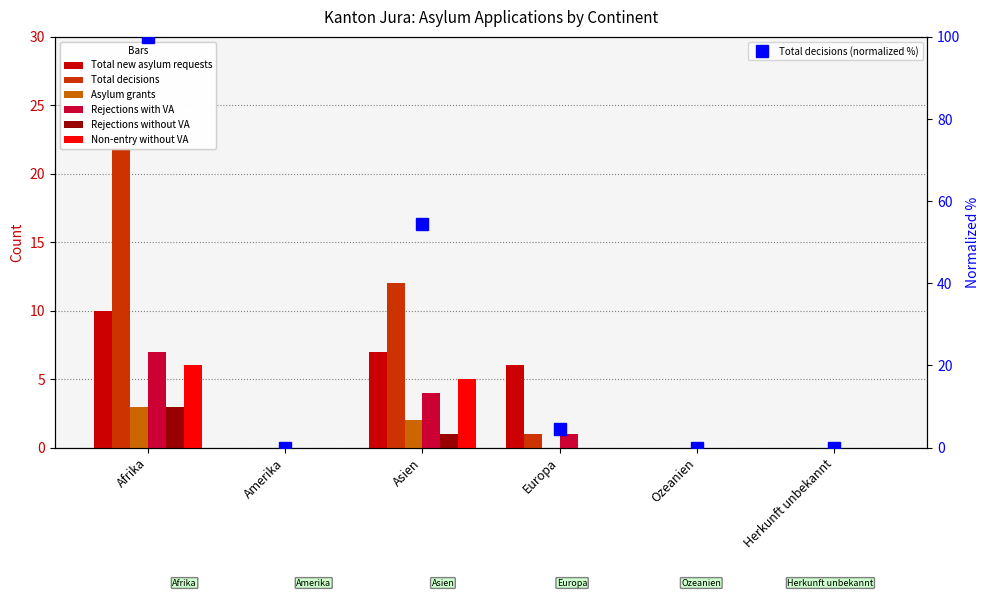

Which category has the highest value in the Non-entry without VA series?

Afrika